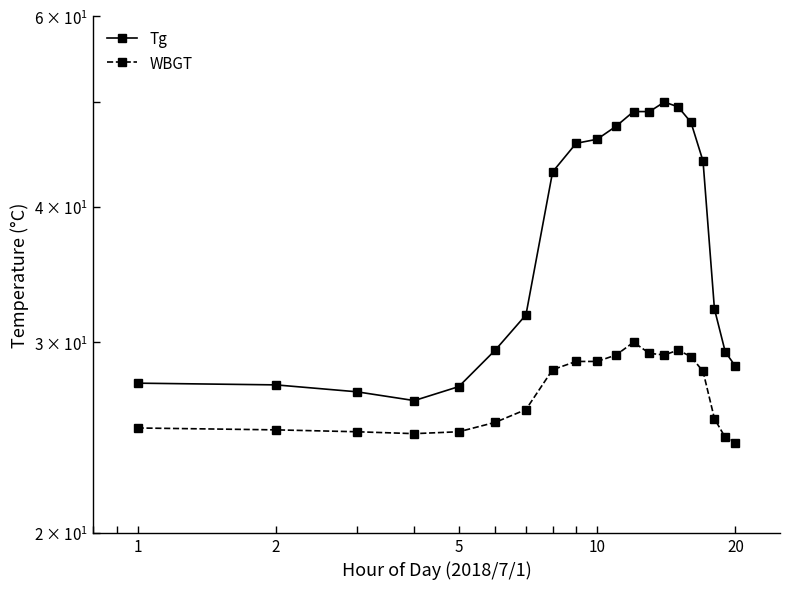

What is the greatest value displayed?

50.0